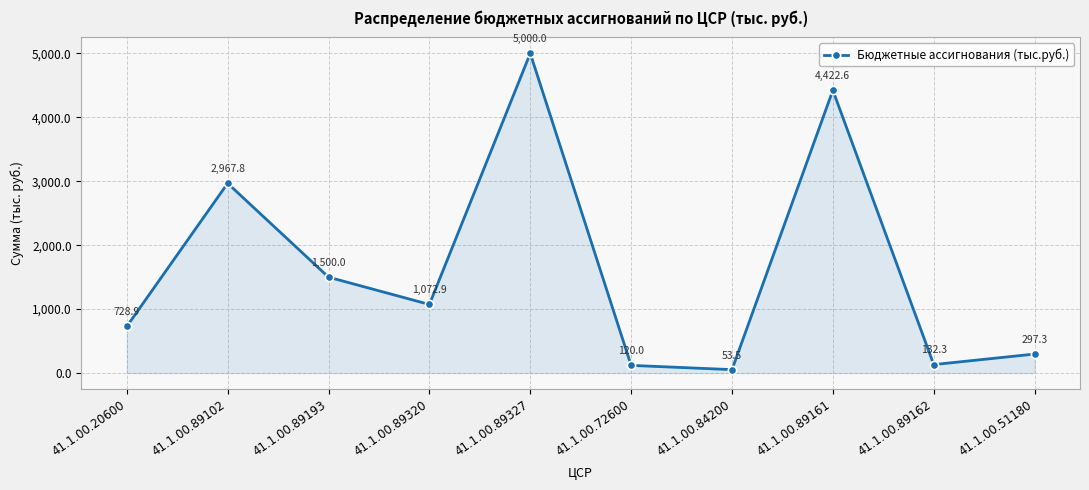

Where is the data nearest to the value 2526?

41.1.00.89102